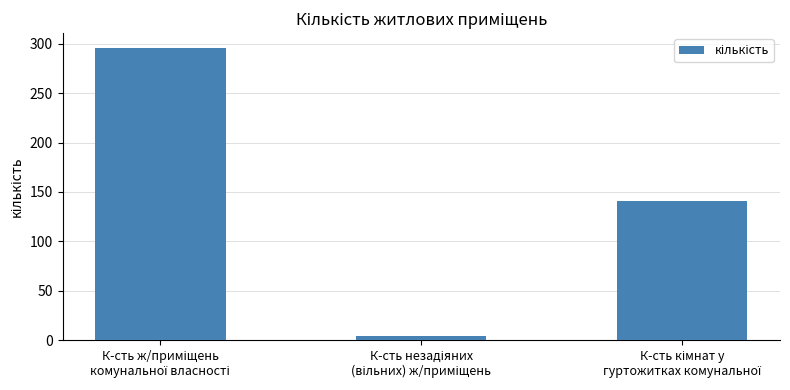

What is the sum of all values?

441